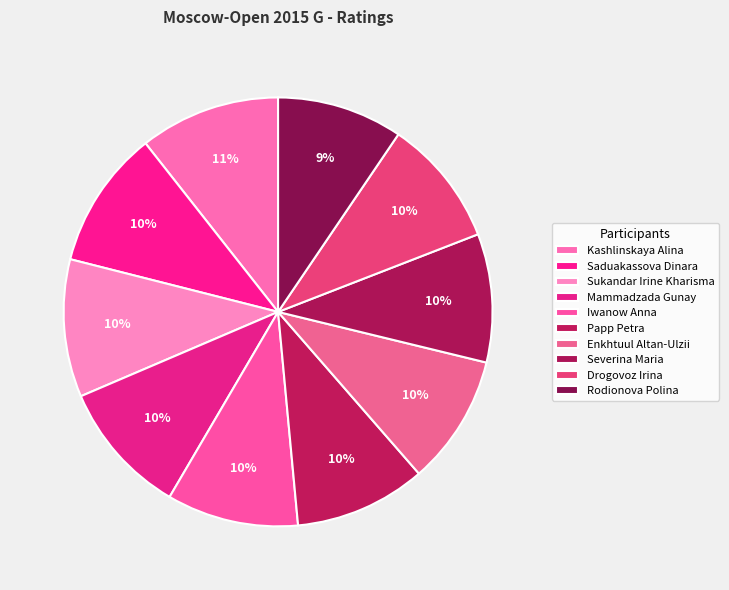

What is the change in value from Sukandar Irine Kharisma to Papp Petra?

-107